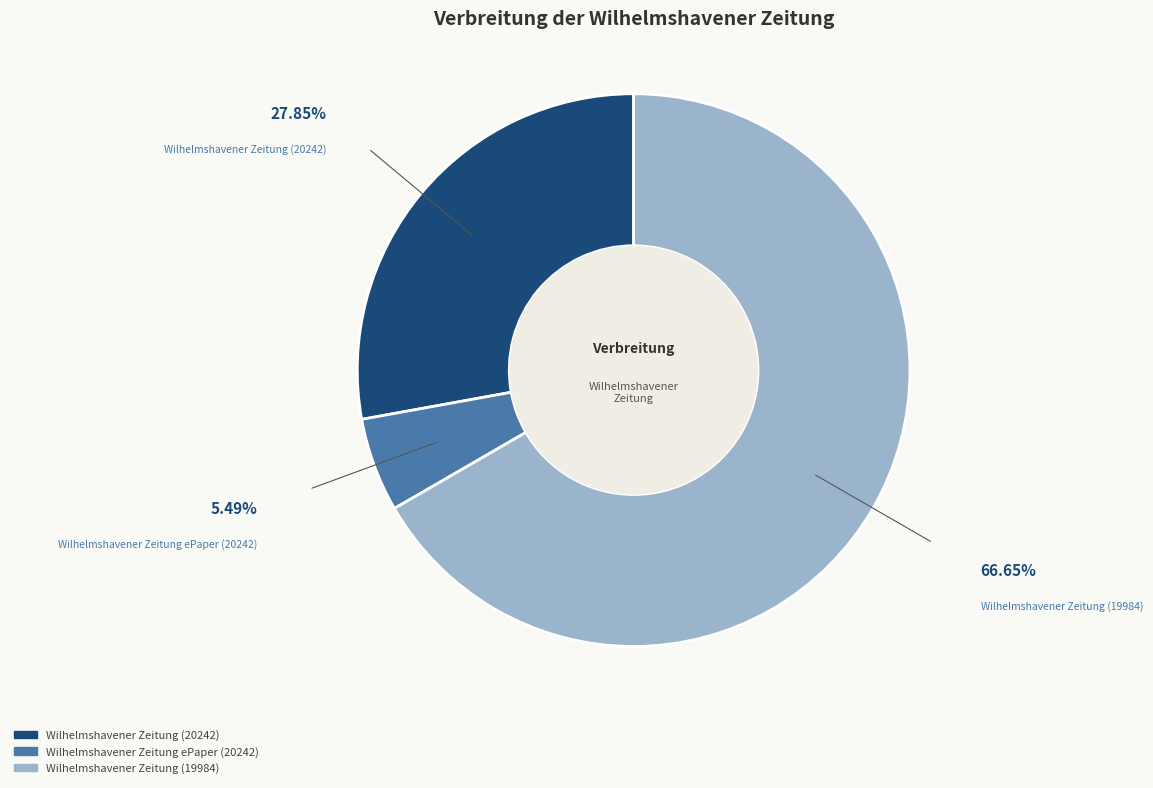

Between Wilhelmshavener Zeitung ePaper (20242) and Wilhelmshavener Zeitung (20242), which is larger?

Wilhelmshavener Zeitung (20242)